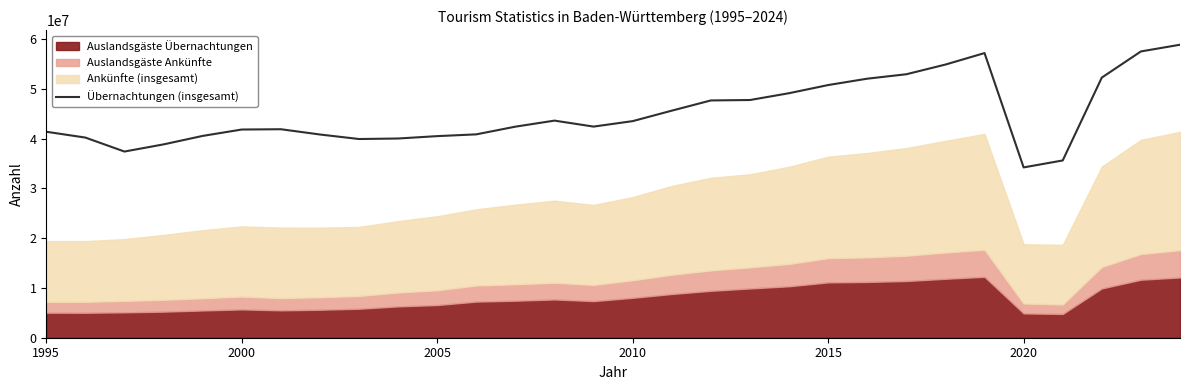

What is the highest value of the Übernachtungen (insgesamt) series?

58862894